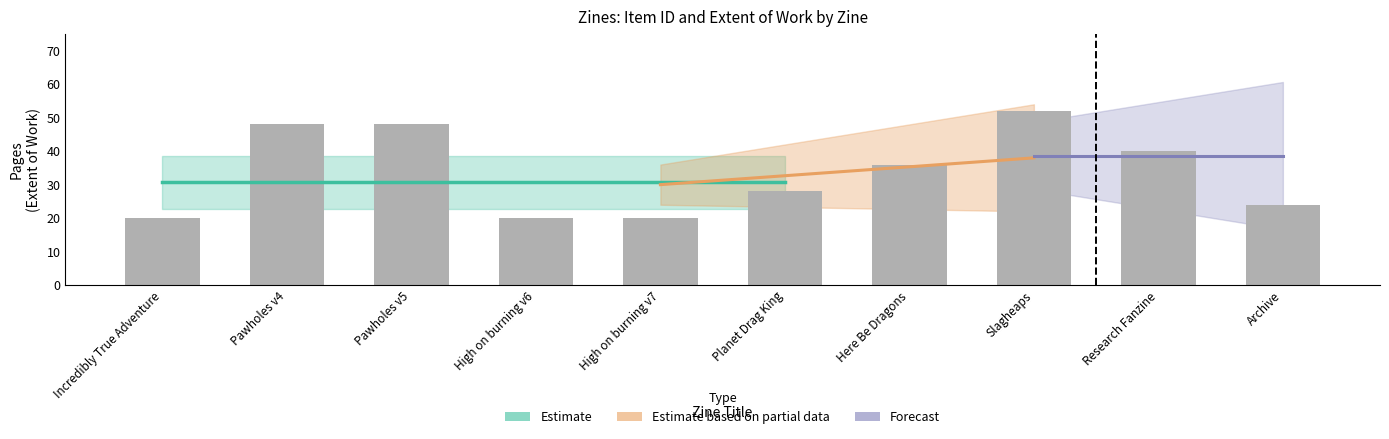

Reading left to right, what are all the values shown in this chart?

Incredibly True Adventure=20	Pawholes v4=48	Pawholes v5=48	High on burning v6=20	High on burning v7=20	Planet Drag King=28	Here Be Dragons=36	Slagheaps=52	Research Fanzine=40	Archive=24